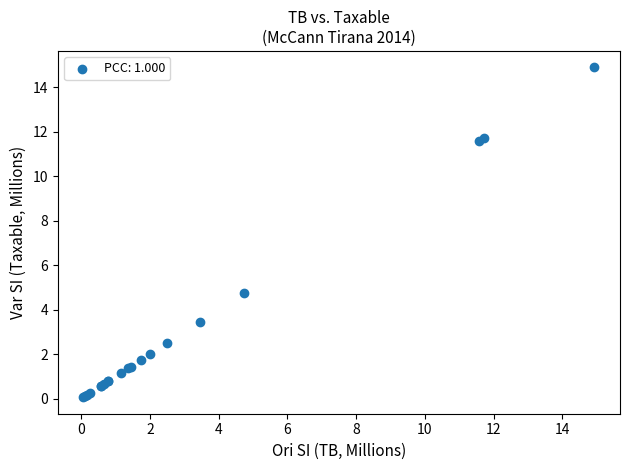

What Y value in the scatter plot is closest to 7?

4.7